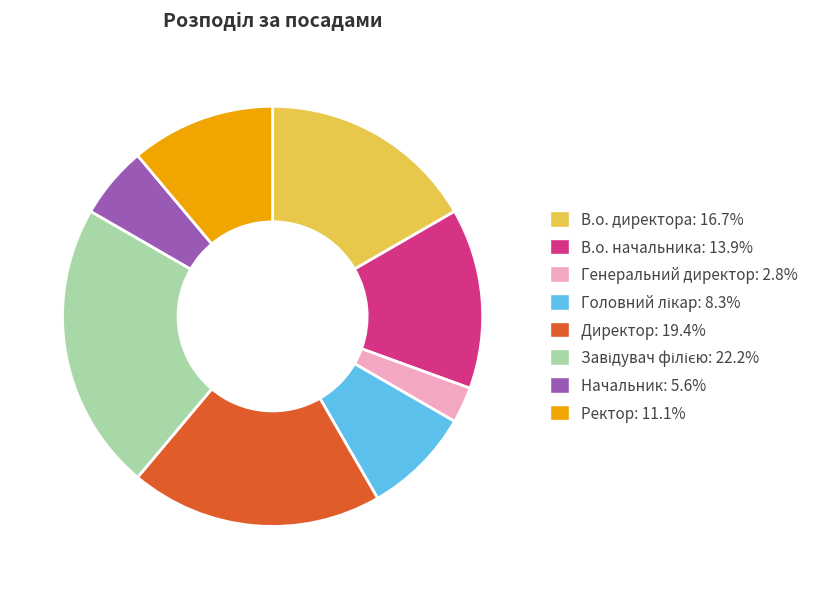

Count the number of slices in the pie.

8